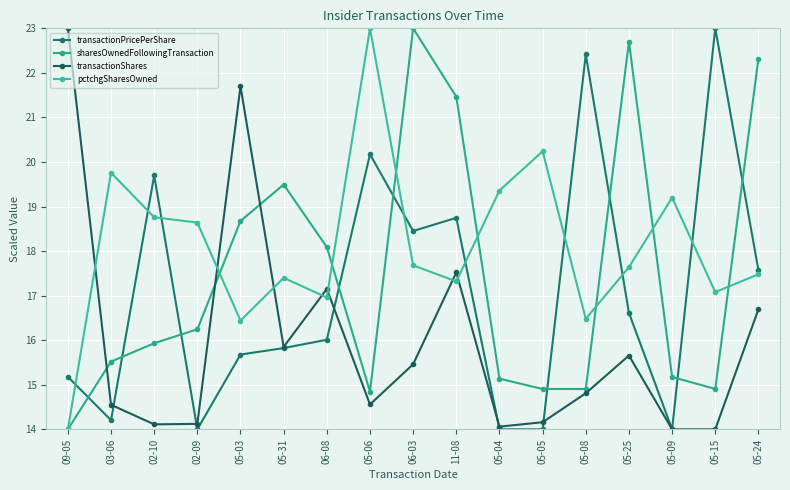

Which has a higher value, 05-03 or 05-04?

05-03